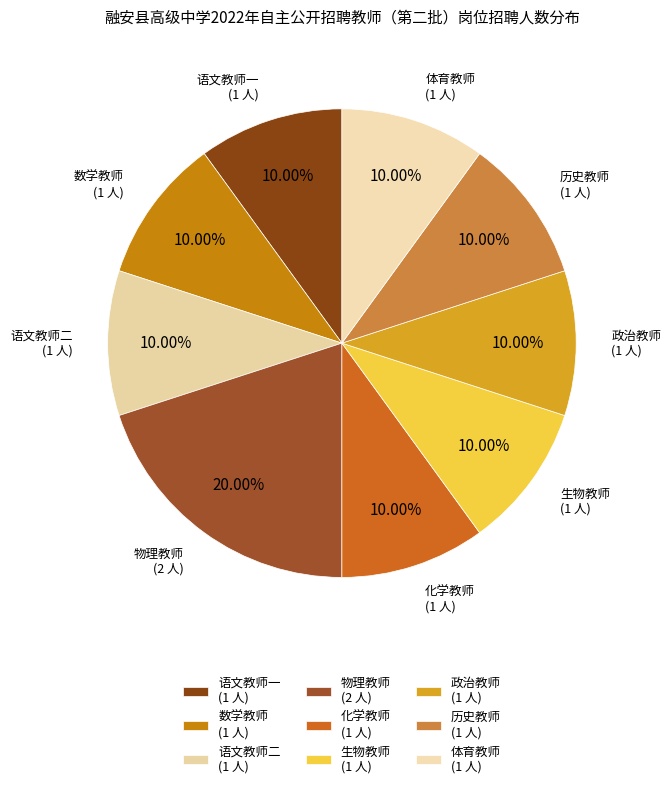

How many slices are in this pie chart?

9